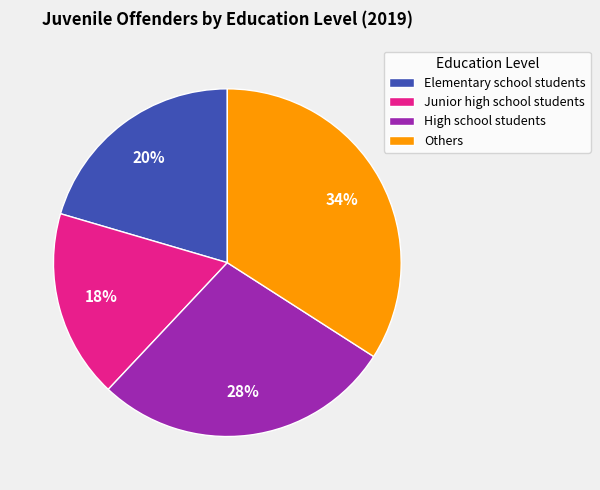

To the nearest percent, what is the average slice percentage?

25%